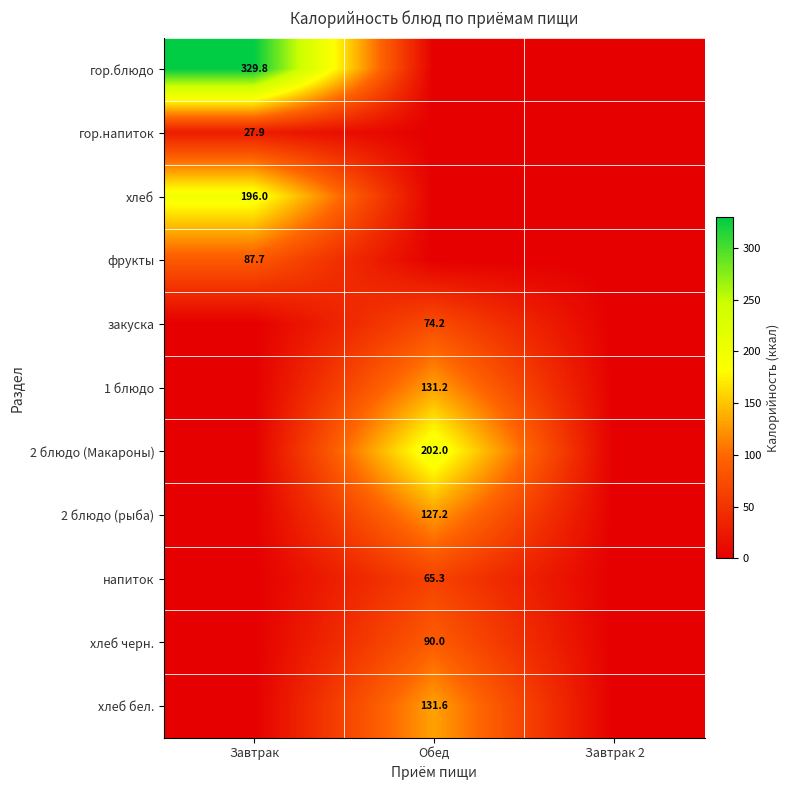

The гор.напиток series shows 11.9 at Завтрак. True or false?

False